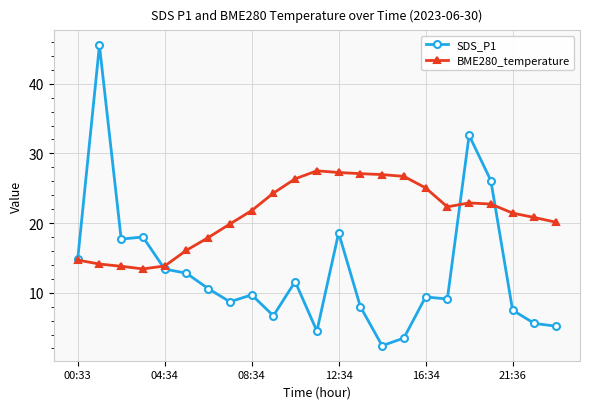

What is the value of the BME280_temperature point at the 22nd from the left?

20.8